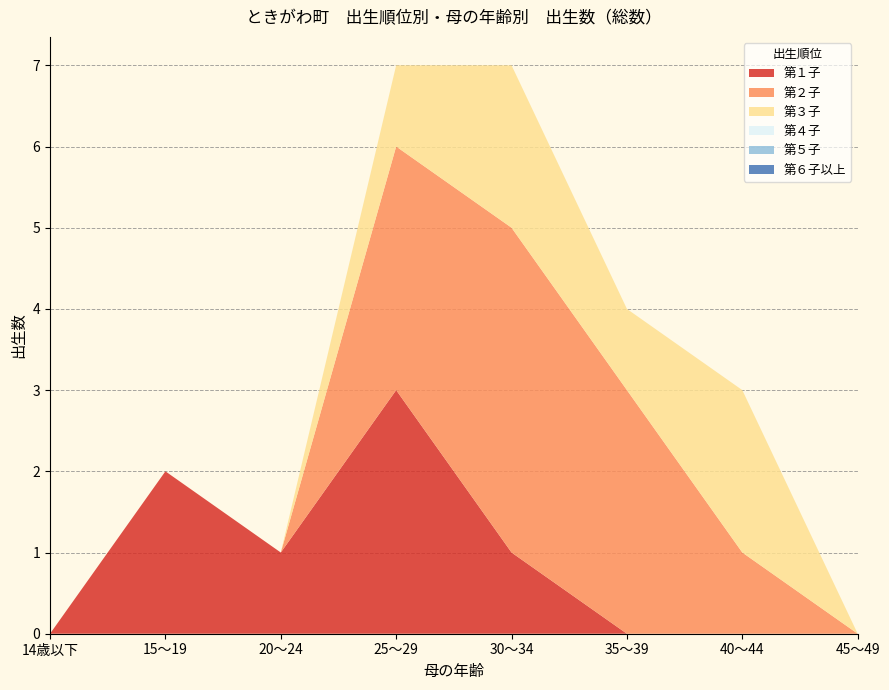

Reading left to right, extract all data points from this chart.

第１子: 14歳以下=0	15～19=2	20～24=1	25～29=3	30～34=1	35～39=0	40～44=0	45～49=0
第２子: 14歳以下=0	15～19=0	20～24=0	25～29=3	30～34=4	35～39=3	40～44=1	45～49=0
第３子: 14歳以下=0	15～19=0	20～24=0	25～29=1	30～34=2	35～39=1	40～44=2	45～49=0
第４子: 14歳以下=0	15～19=0	20～24=0	25～29=0	30～34=0	35～39=0	40～44=0	45～49=0
第５子: 14歳以下=0	15～19=0	20～24=0	25～29=0	30～34=0	35～39=0	40～44=0	45～49=0
第６子以上: 14歳以下=0	15～19=0	20～24=0	25～29=0	30～34=0	35～39=0	40～44=0	45～49=0